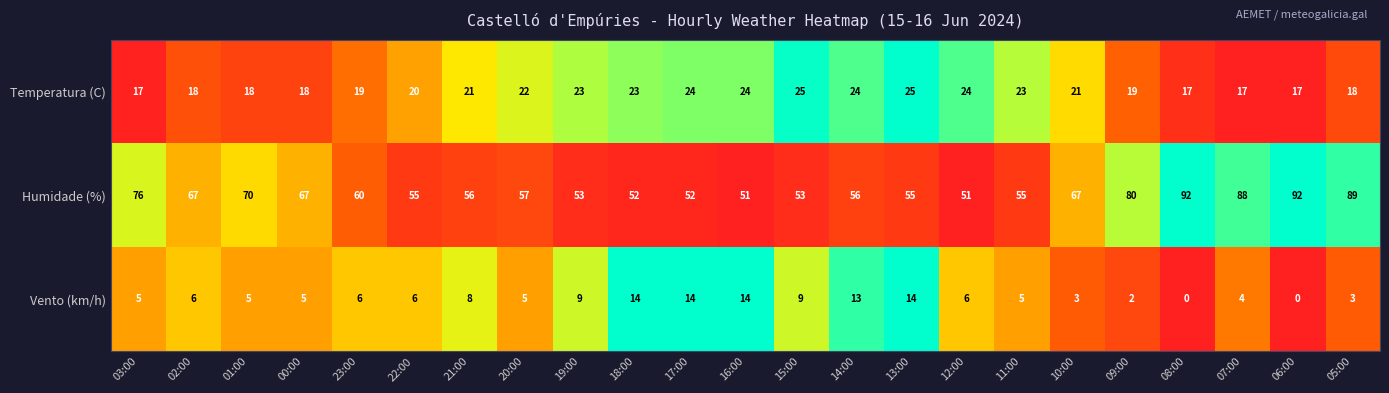

At 02:00, list the series in order from largest to smallest.

Humidade (%), Temperatura (C), Vento (km/h)